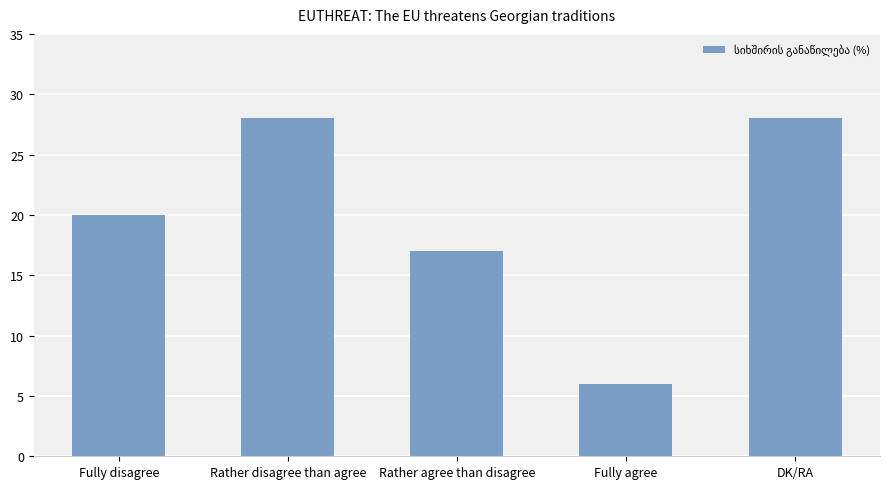

What is the label of the 5th bar from the left?

DK/RA